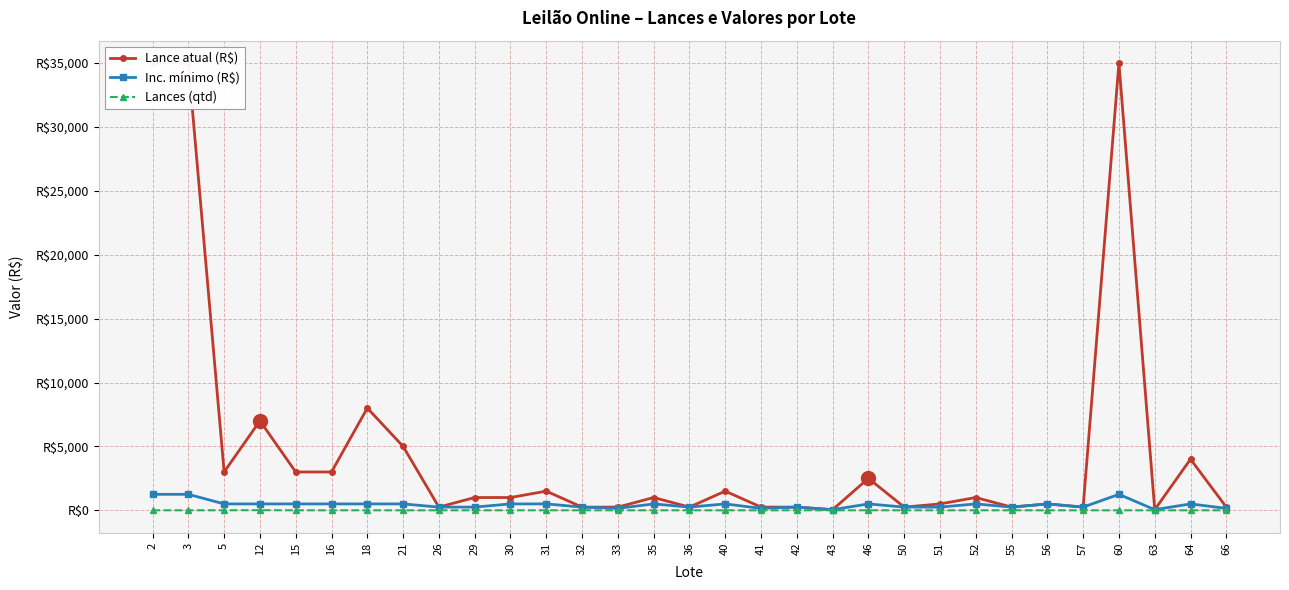

How many interior local peaks does the Inc. mínimo (R$) series have?

8